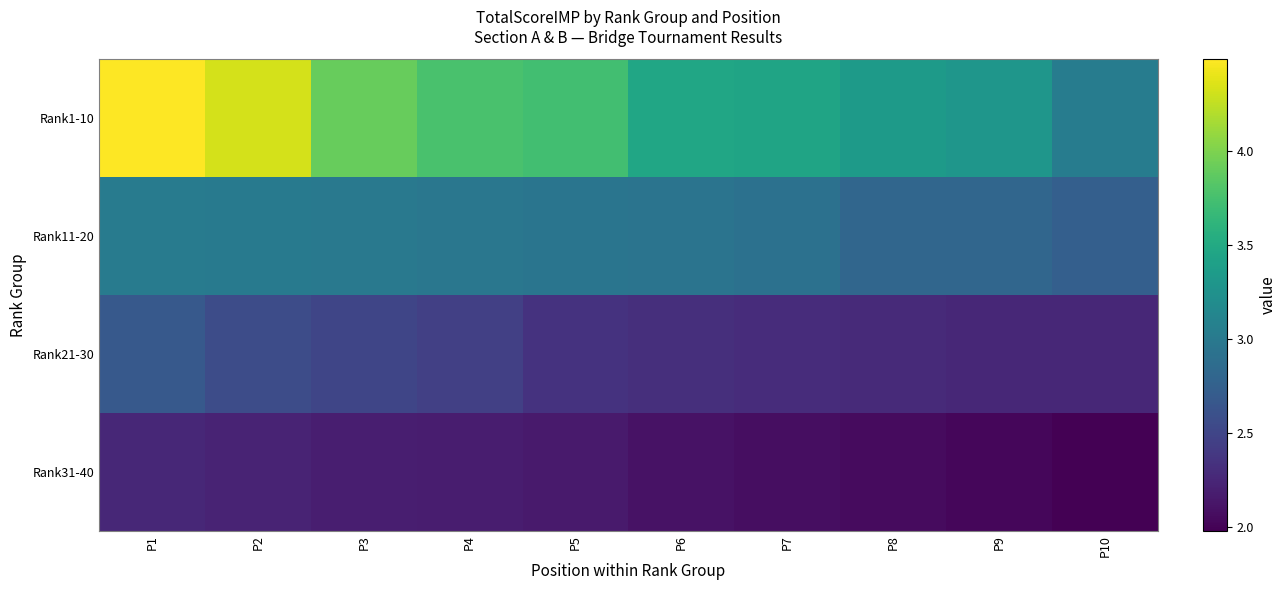

At which category does the chart reach its peak across all series?

P1